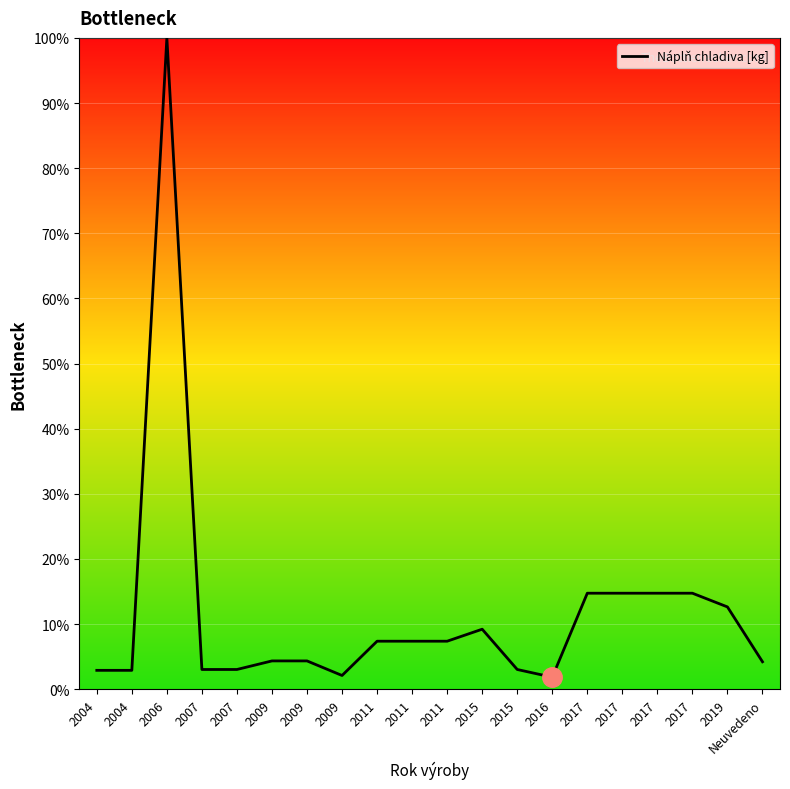

How many lines are shown in the chart?

1